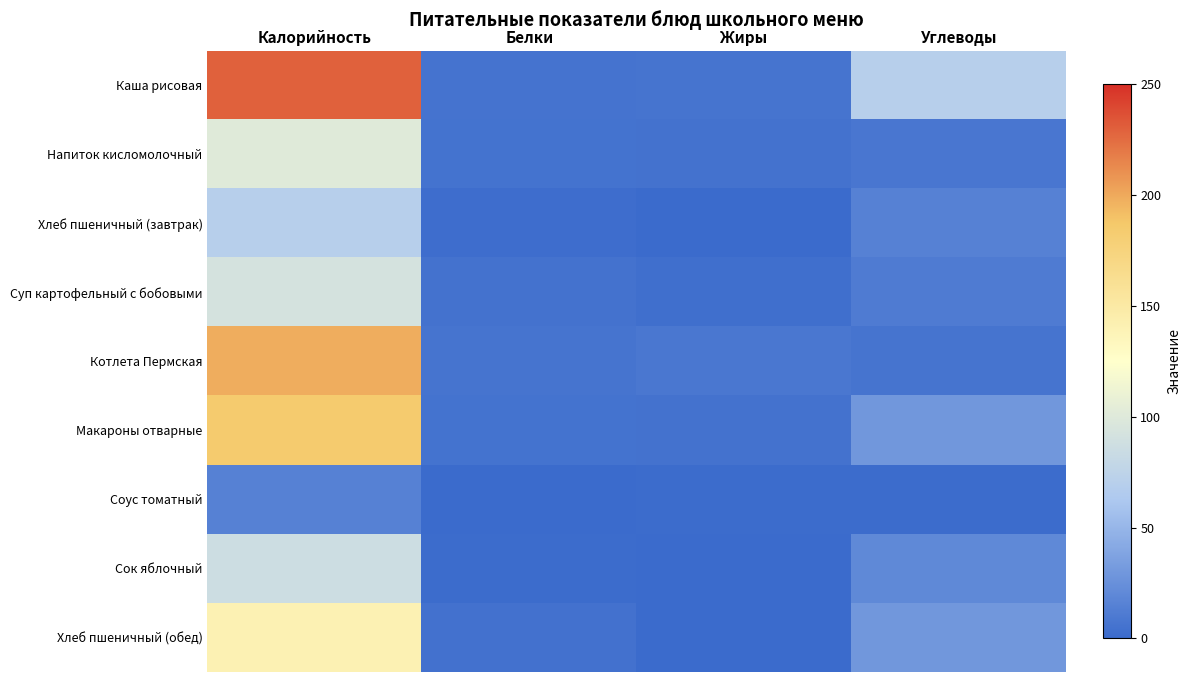

Reading right to left, what are all the values shown in this chart?

Каша рисовая: Углеводы=69.4	Жиры=6.5	Белки=5.9	Калорийность=229.8
Напиток кисломолочный: Углеводы=8.0	Жиры=5.0	Белки=5.8	Калорийность=101.0
Хлеб пшеничный (завтрак): Углеводы=14.8	Жиры=0.2	Белки=2.3	Калорийность=70.2
Суп картофельный с бобовыми: Углеводы=11.7	Жиры=3.1	Белки=5.0	Калорийность=92.6
Котлета Пермская: Углеводы=6.5	Жиры=8.4	Белки=6.4	Калорийность=198.3
Макароны отварные: Углеводы=29.6	Жиры=5.3	Белки=5.5	Калорийность=184.5
Соус томатный: Углеводы=1.4	Жиры=1.0	Белки=0.3	Калорийность=15.6
Сок яблочный: Углеводы=20.2	Жиры=0.2	Белки=1.0	Калорийность=86.0
Хлеб пшеничный (обед): Углеводы=29.5	Жиры=0.5	Белки=4.6	Калорийность=141.0